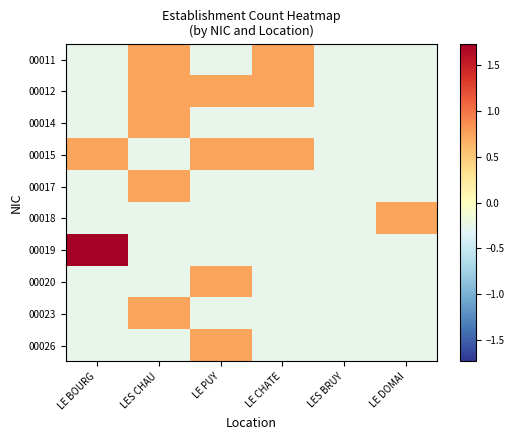

Reading left to right, transcribe all the data shown in this chart.

00011: LE BOURG=-0.3	LES CHAU=0.7	LE PUY=-0.3	LE CHATE=0.7	LES BRUY=-0.3	LE DOMAI=-0.3
00012: LE BOURG=-0.3	LES CHAU=0.7	LE PUY=0.7	LE CHATE=0.7	LES BRUY=-0.3	LE DOMAI=-0.3
00014: LE BOURG=-0.3	LES CHAU=0.7	LE PUY=-0.3	LE CHATE=-0.3	LES BRUY=-0.3	LE DOMAI=-0.3
00015: LE BOURG=0.7	LES CHAU=-0.3	LE PUY=0.7	LE CHATE=0.7	LES BRUY=-0.3	LE DOMAI=-0.3
00017: LE BOURG=-0.3	LES CHAU=0.7	LE PUY=-0.3	LE CHATE=-0.3	LES BRUY=-0.3	LE DOMAI=-0.3
00018: LE BOURG=-0.3	LES CHAU=-0.3	LE PUY=-0.3	LE CHATE=-0.3	LES BRUY=-0.3	LE DOMAI=0.7
00019: LE BOURG=1.7	LES CHAU=-0.3	LE PUY=-0.3	LE CHATE=-0.3	LES BRUY=-0.3	LE DOMAI=-0.3
00020: LE BOURG=-0.3	LES CHAU=-0.3	LE PUY=0.7	LE CHATE=-0.3	LES BRUY=-0.3	LE DOMAI=-0.3
00023: LE BOURG=-0.3	LES CHAU=0.7	LE PUY=-0.3	LE CHATE=-0.3	LES BRUY=-0.3	LE DOMAI=-0.3
00026: LE BOURG=-0.3	LES CHAU=-0.3	LE PUY=0.7	LE CHATE=-0.3	LES BRUY=-0.3	LE DOMAI=-0.3